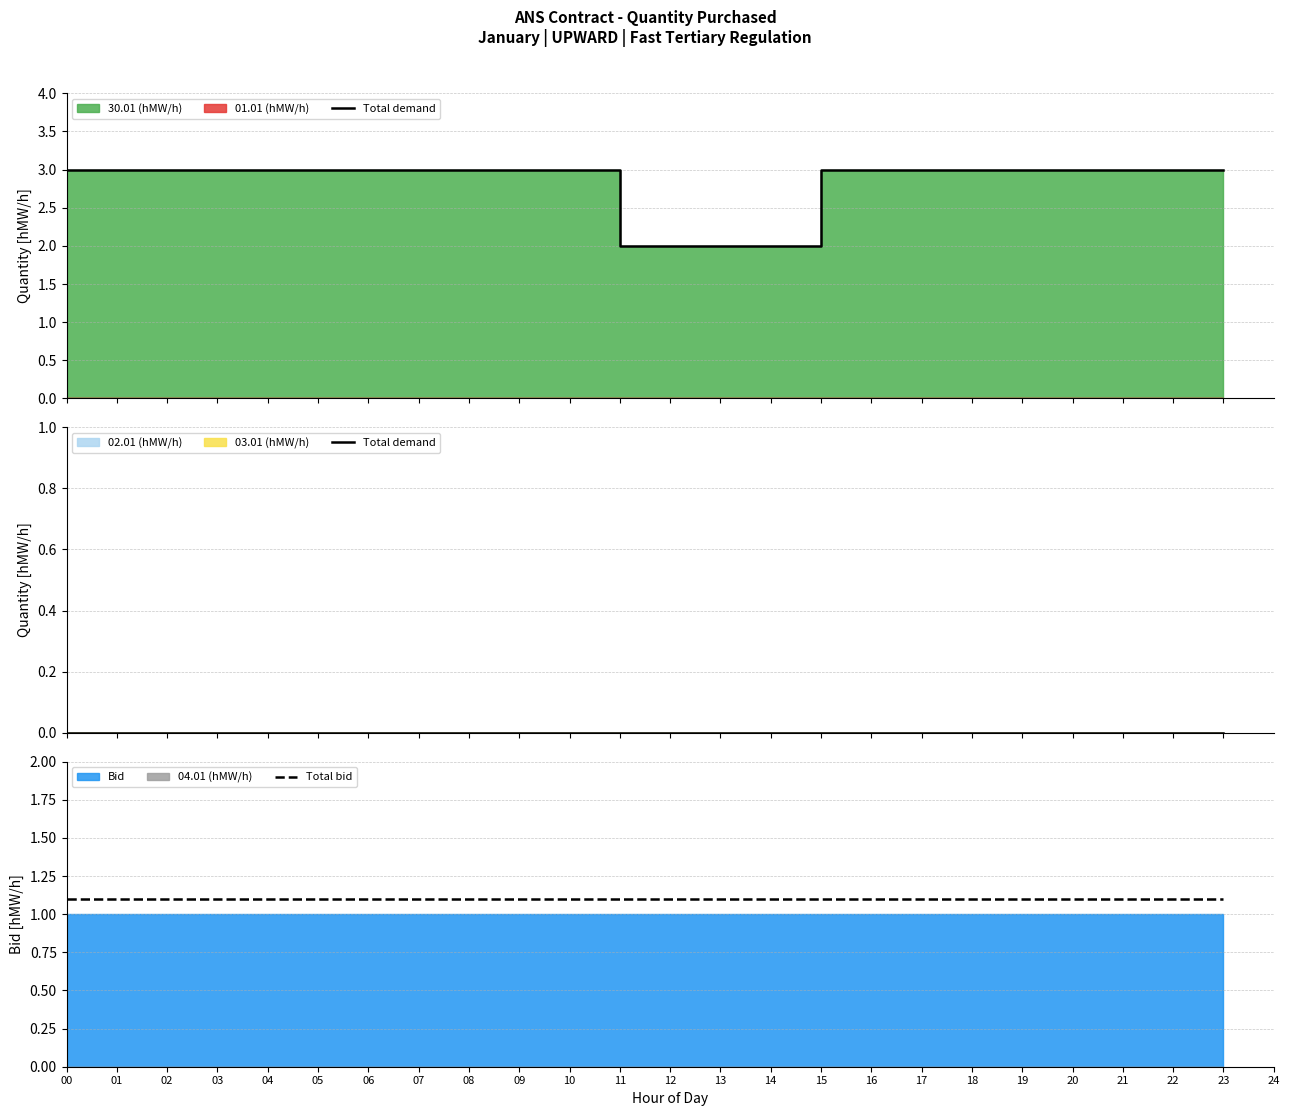

True or false: Total demand and Total bid intersect in this chart.

False